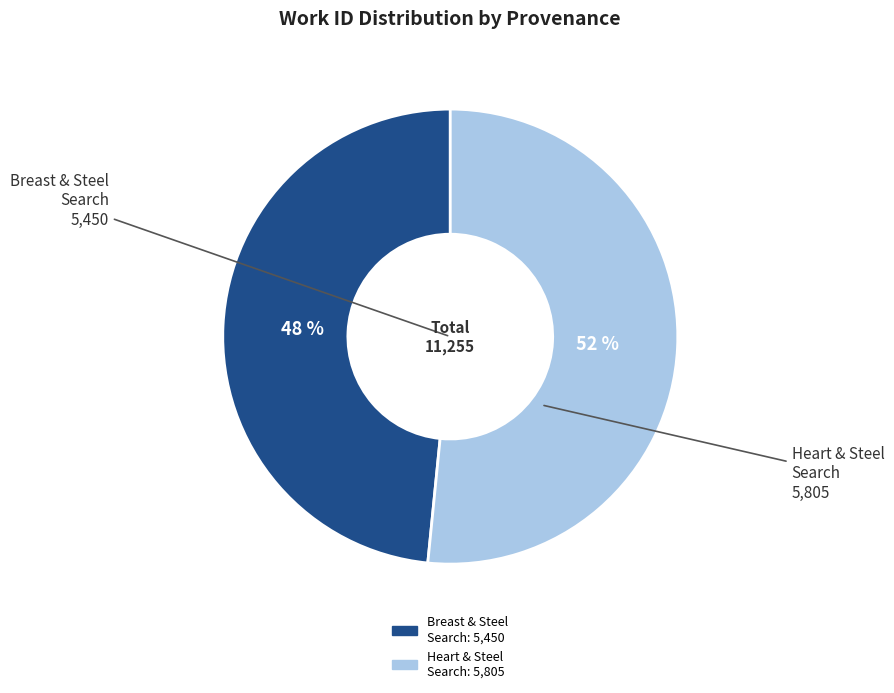

To the nearest percent, what is the average slice percentage?

50%